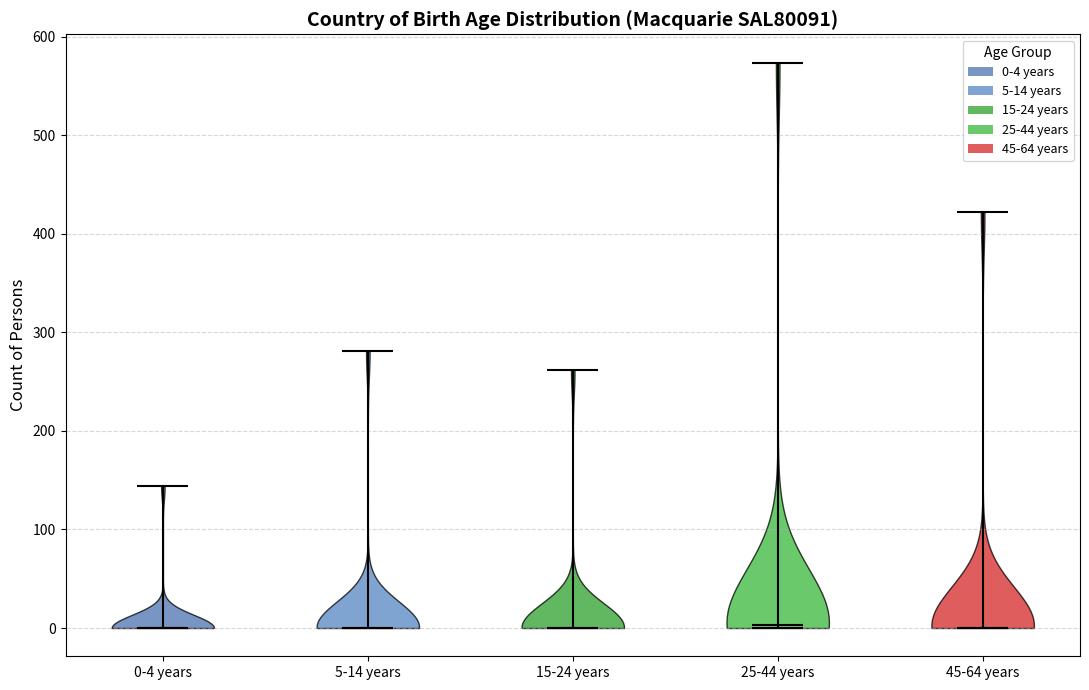

Where does the median line of the violin for 0-4 years sit on the y-axis? The values are not printed on the chart, so give them approximately, as read against the axis.

0